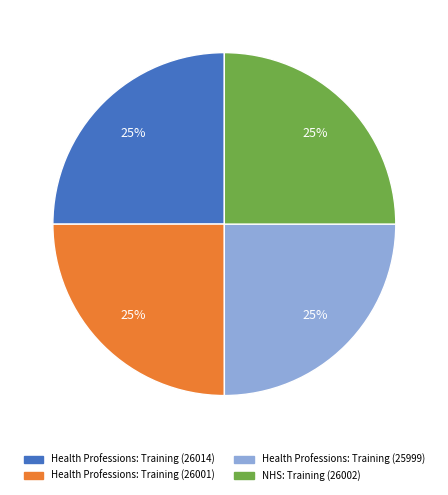

How many segments does this pie chart have?

4